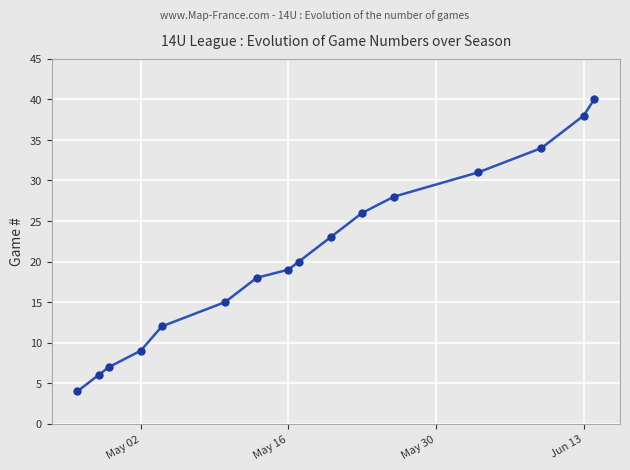

Reading right to left, extract all data points from this chart.

40	38	34	31	28	26	23	20	19	18	15	12	9	7	6	4